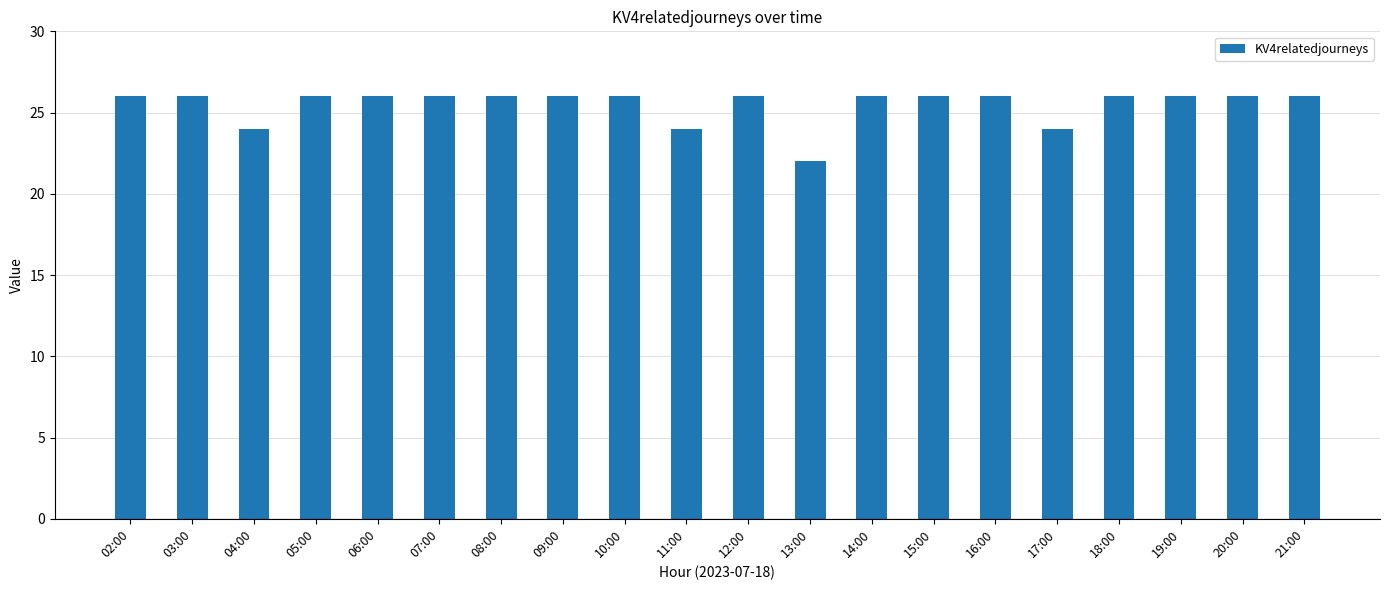

Reading left to right, extract all data points from this chart.

26	26	24	26	26	26	26	26	26	24	26	22	26	26	26	24	26	26	26	26